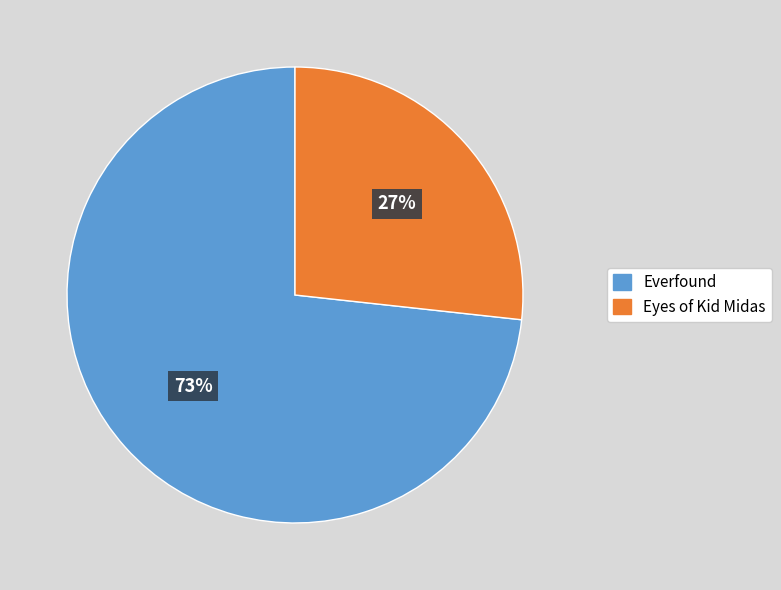

Is there a majority slice in this chart?

Yes